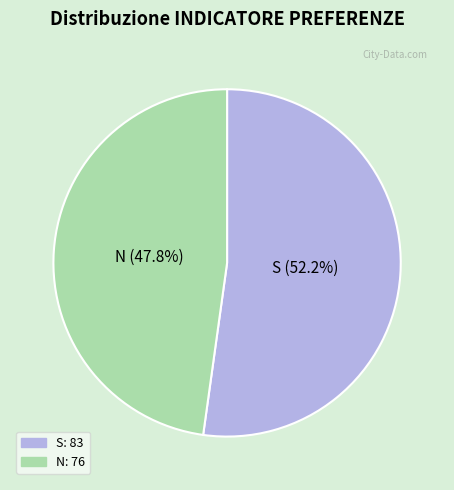

To the nearest percent, what percentage of the pie is S?

52%